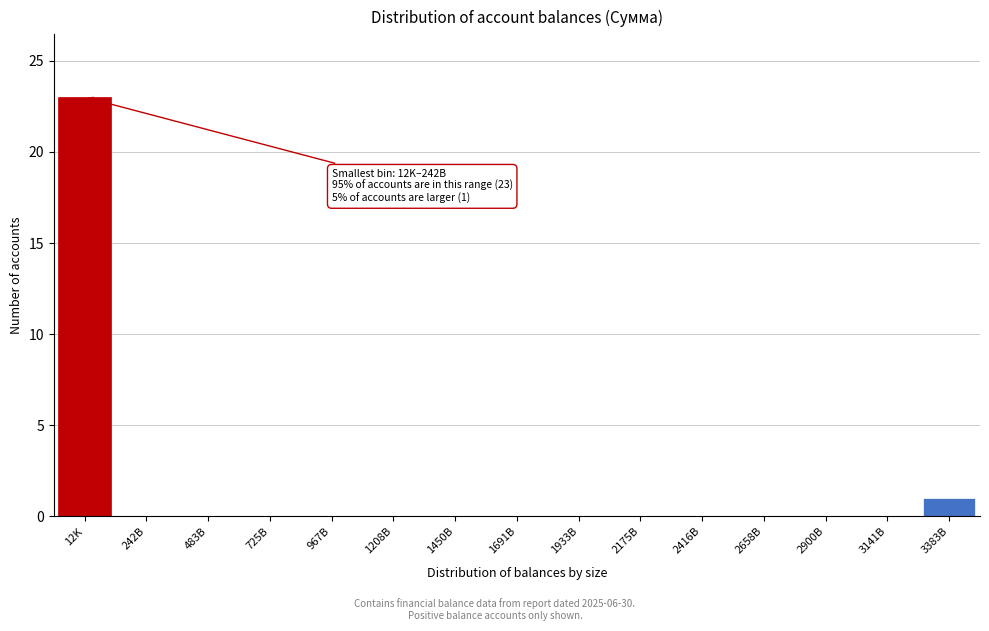

Reading right to left, extract all data points from this chart.

3383B=1	3141B=0	2900B=0	2658B=0	2416B=0	2175B=0	1933B=0	1691B=0	1450B=0	1208B=0	967B=0	725B=0	483B=0	242B=0	12K=23